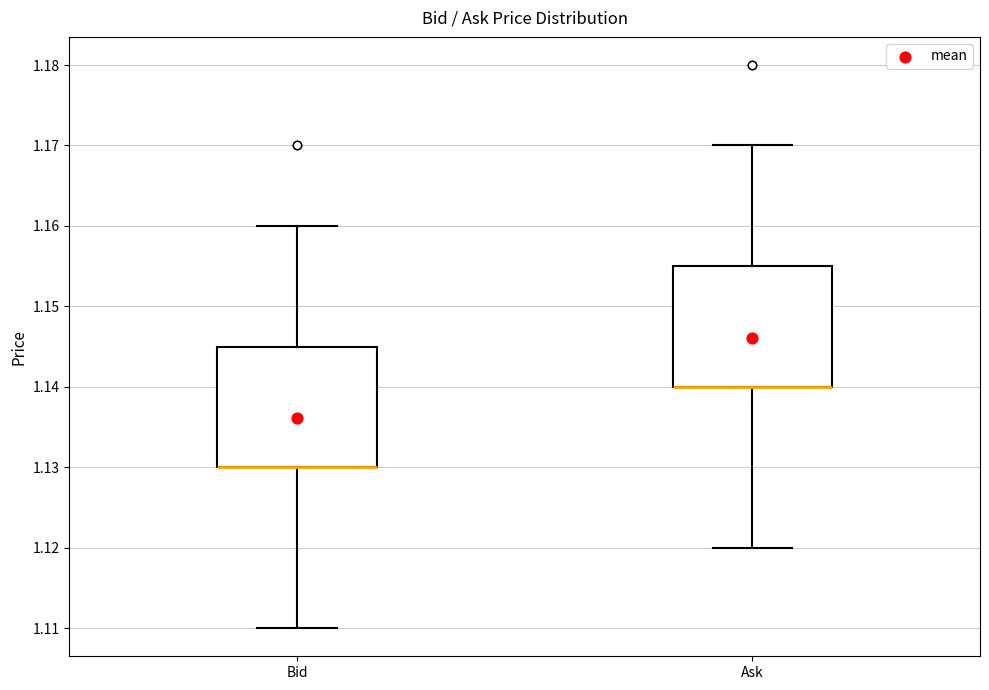

Reading left to right, transcribe this box plot: for each box, give where its median line is, the range the box spans, and where its two whiskers end, as read against the y-axis. The values are not printed on the chart, so give them approximately, as read against the axis.

Bid: median 1.130 (drawn on the box's lower edge), box 1.130 to 1.145, whiskers 1.110 to 1.160
Ask: median 1.140 (drawn on the box's lower edge), box 1.140 to 1.155, whiskers 1.120 to 1.170